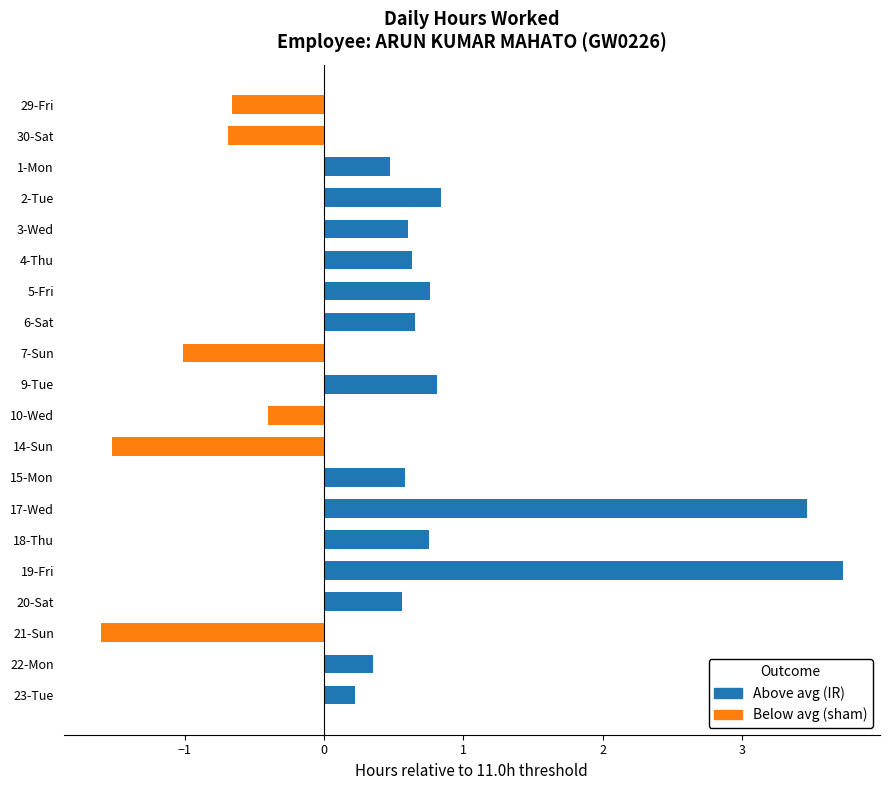

Count the number of values greater than 0.

14